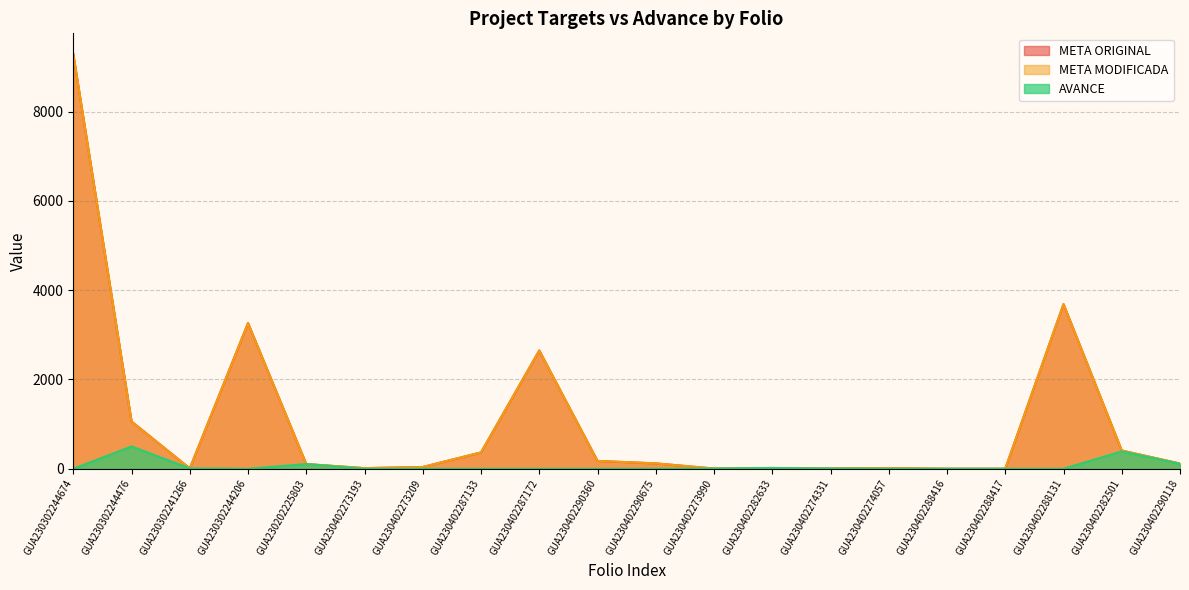

Which series has the widest spread of values?

META ORIGINAL